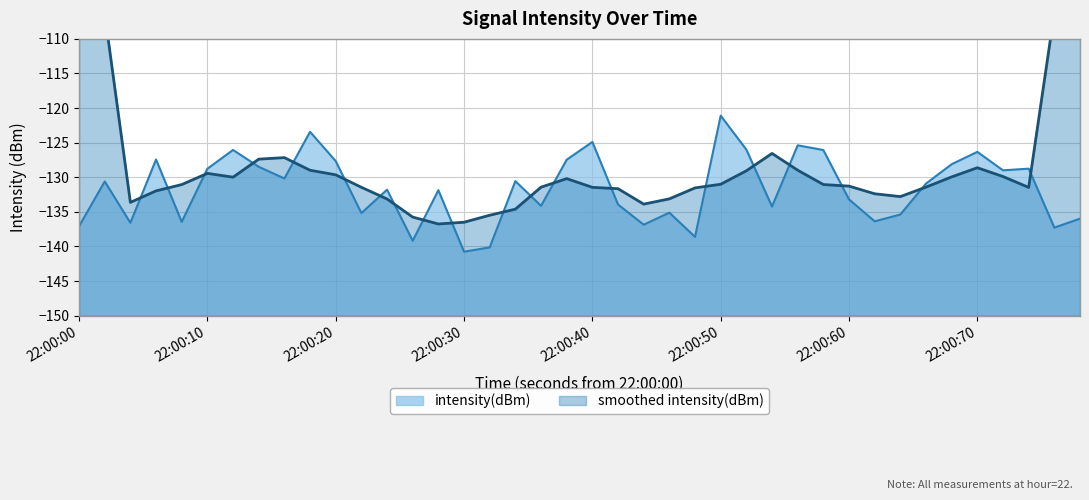

What is the highest value of the intensity(dBm) series?

-121.1